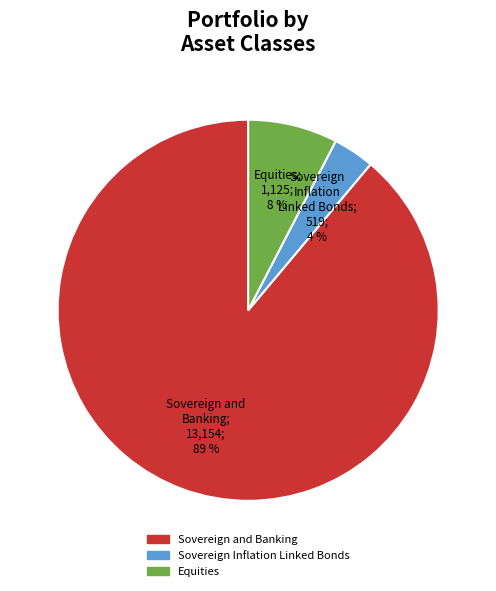

True or false: Sovereign and Banking accounts for 99% of the total.

False